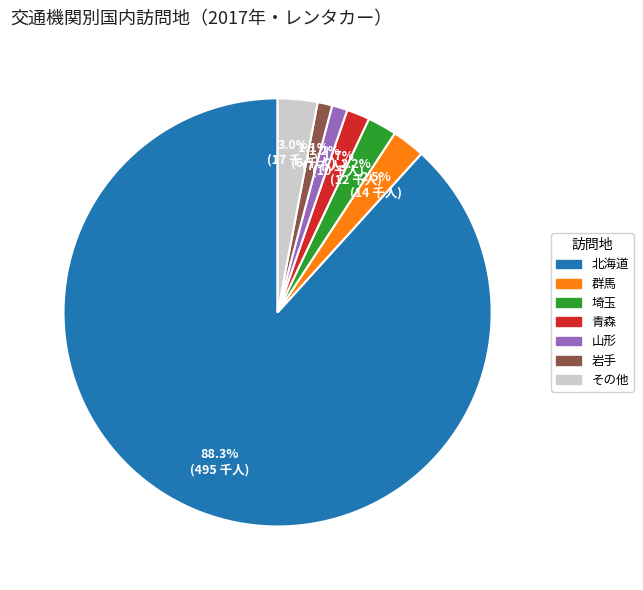

Is there a majority slice in this chart?

Yes